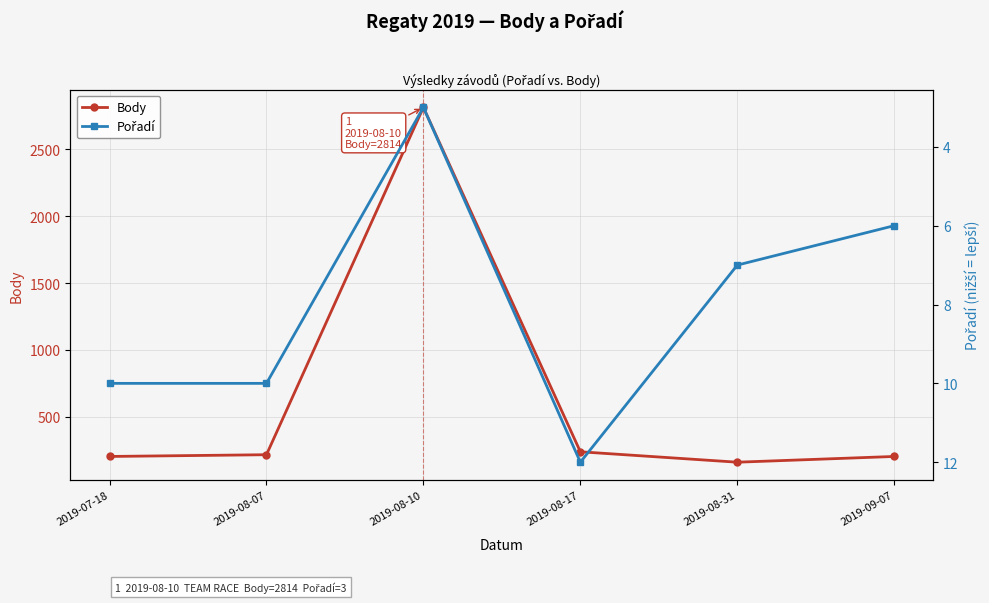

What is the approximate value of Pořadí at 2019-08-17?

12